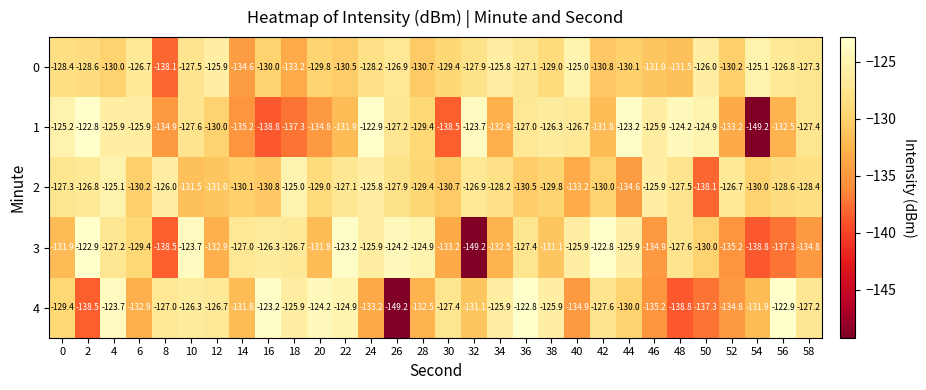

Is it true that 1 equals -74.6 at 34?

False